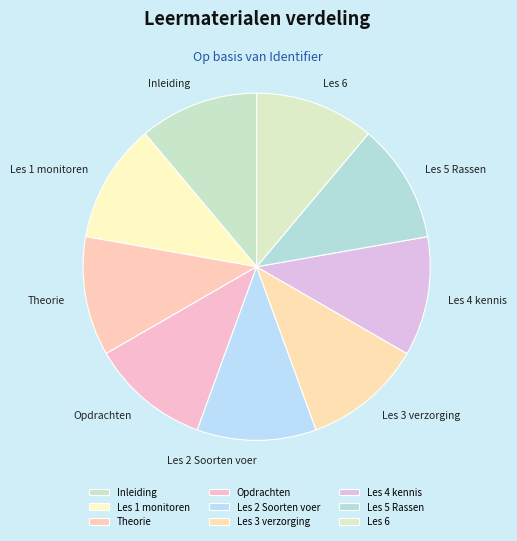

Is it true that Les 6 is 16% of the pie?

False